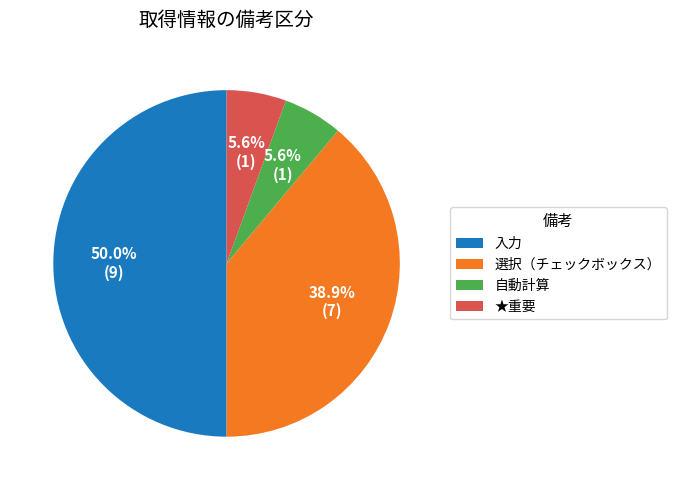

To the nearest percent, what percentage of the pie is ★重要?

6%